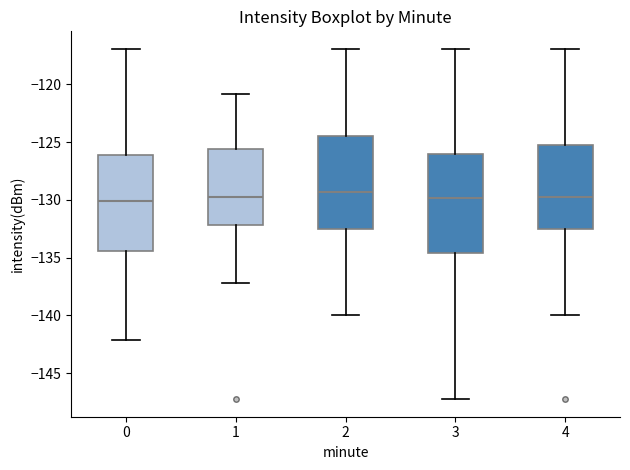

Where does the median line of the box at x = 0 sit on the y-axis? The values are not printed on the chart, so give them approximately, as read against the axis.

-130.0